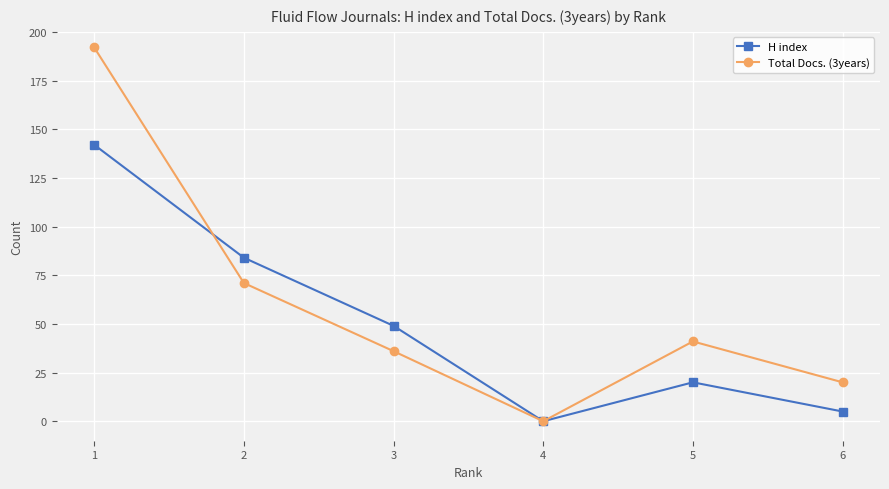

Read the Total Docs. (3years) value at 1, to the nearest 5.

190